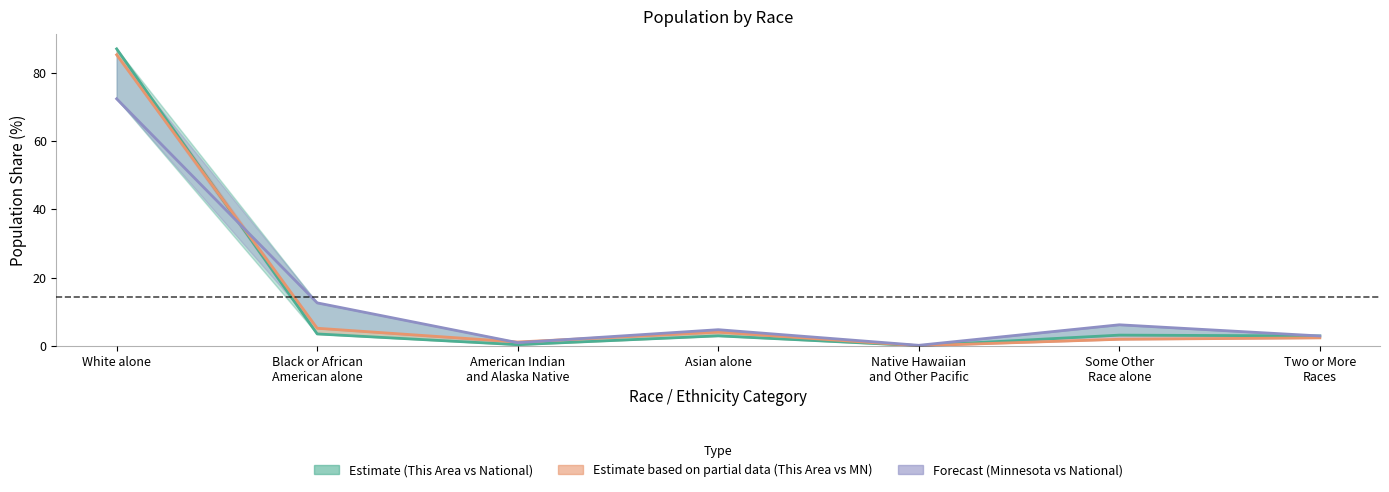

Reading left to right, what are all the values shown in this chart?

This Area: White alone=87.0	Black or African
American alone=3.5	American Indian
and Alaska Native=0.4	Asian alone=2.9	Native Hawaiian
and Other Pacific=0.1	Some Other
Race alone=3.2	Two or More
Races=2.9
Minnesota: White alone=85.3	Black or African
American alone=5.2	American Indian
and Alaska Native=1.1	Asian alone=4.0	Native Hawaiian
and Other Pacific=0.0	Some Other
Race alone=1.9	Two or More
Races=2.4
National: White alone=72.4	Black or African
American alone=12.6	American Indian
and Alaska Native=0.9	Asian alone=4.8	Native Hawaiian
and Other Pacific=0.2	Some Other
Race alone=6.2	Two or More
Races=2.9